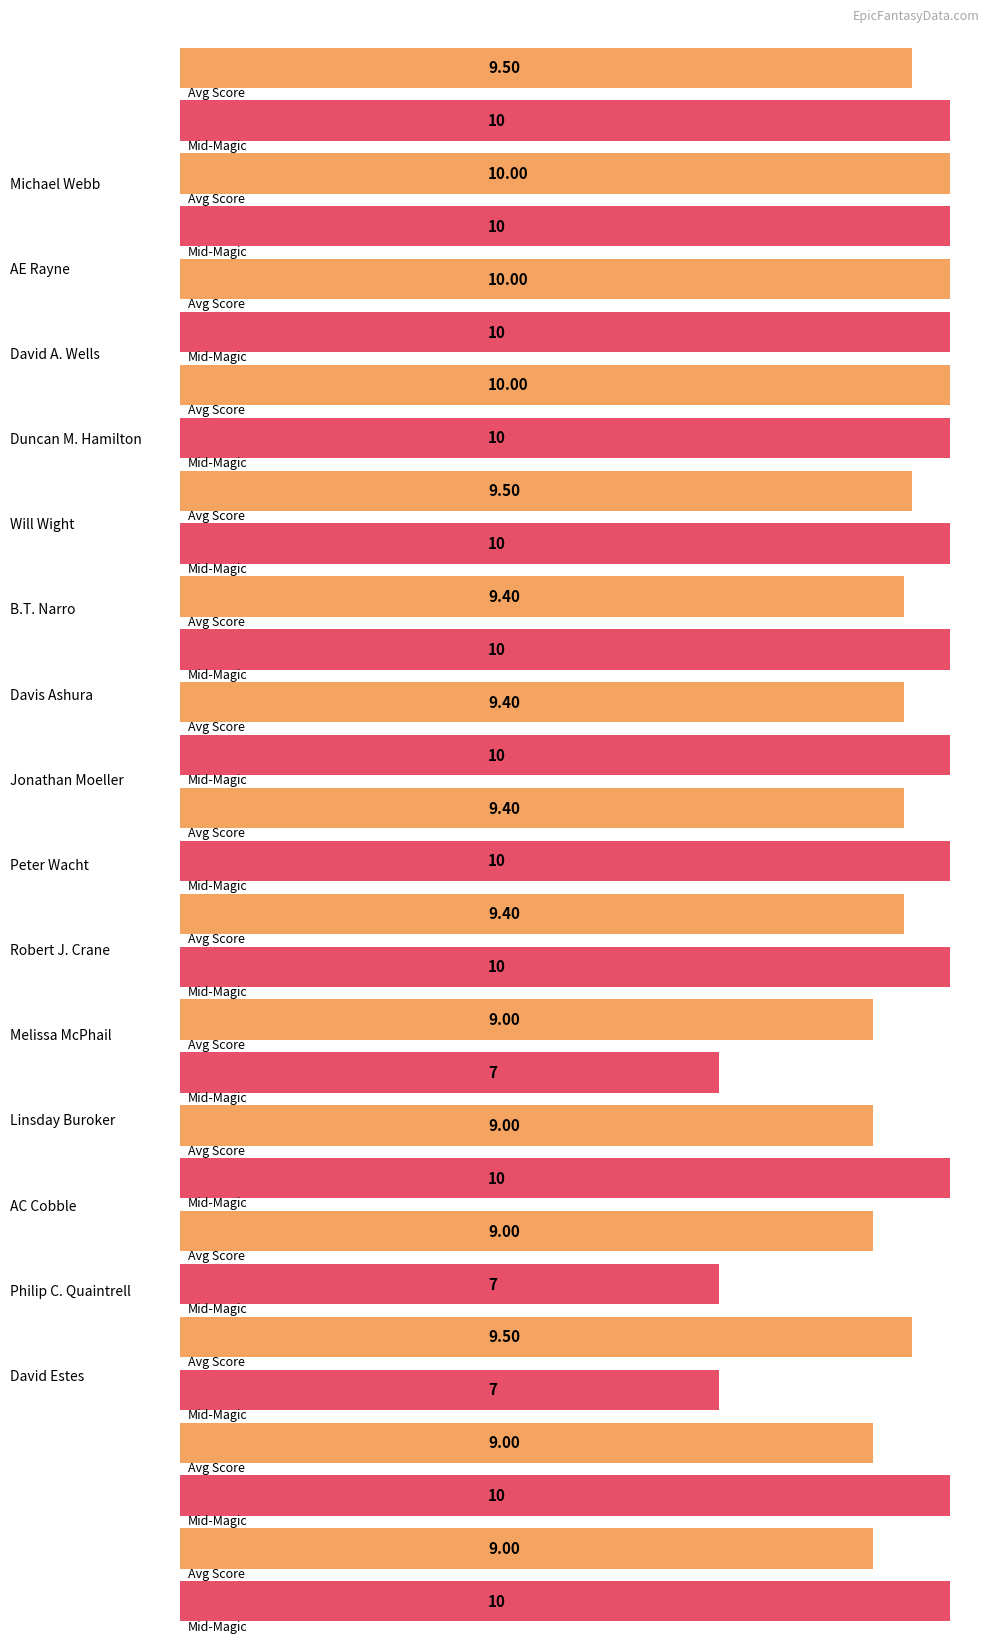

True or false: Hero Saving World has a value of 2.2 at Jonathan Moeller.

False